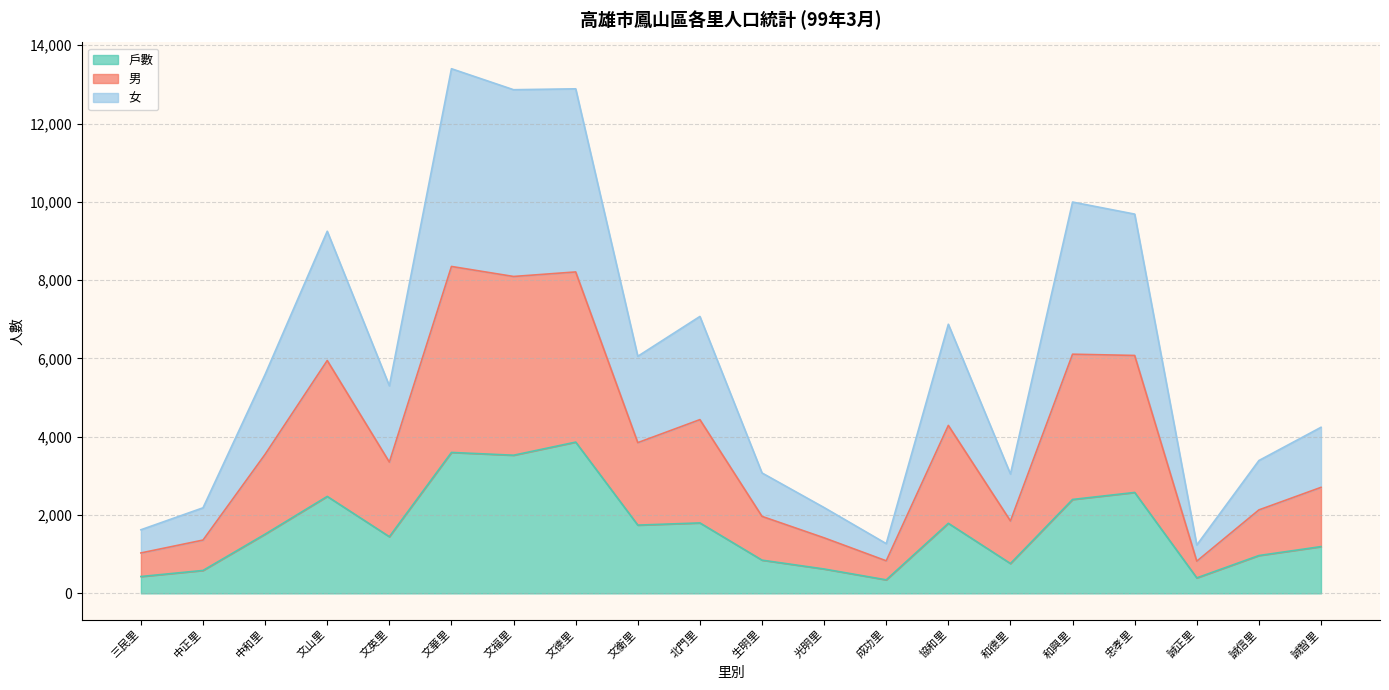

What is the total value across all series at 光明里?

2191